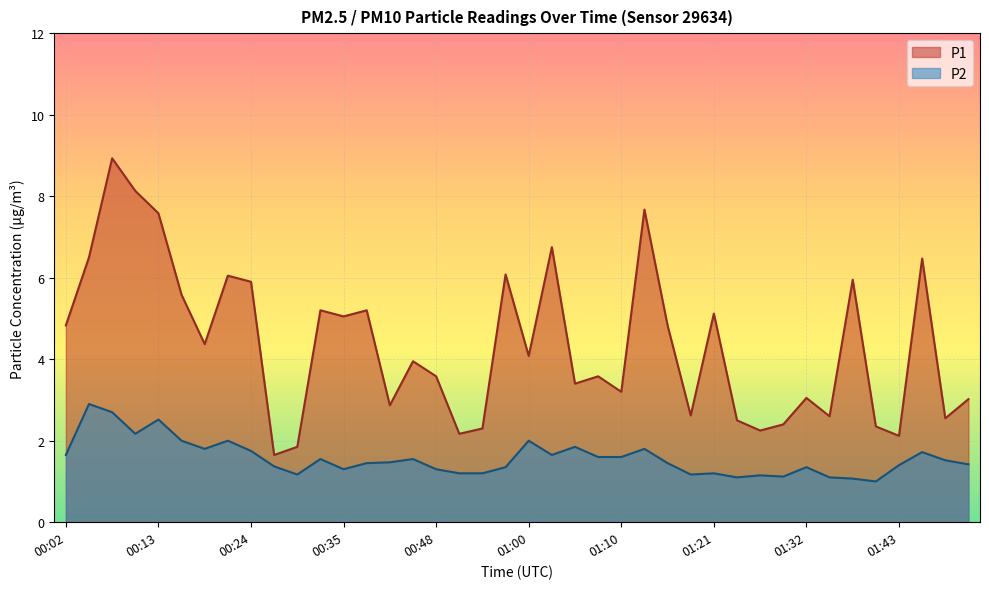

List the series in order of their peak value, lowest first.

P2, P1